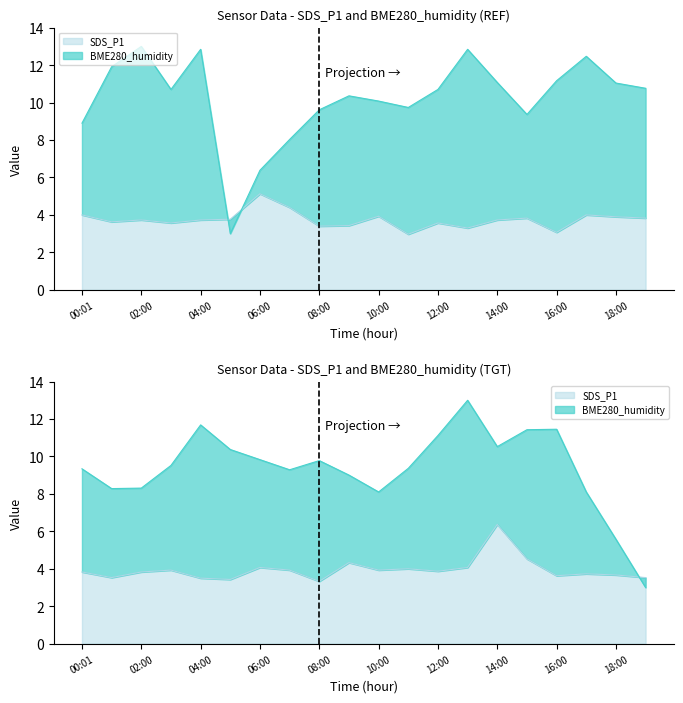

Between which two adjacent categories do SDS_P1 and BME280_humidity first intersect?

04:00 and 05:00